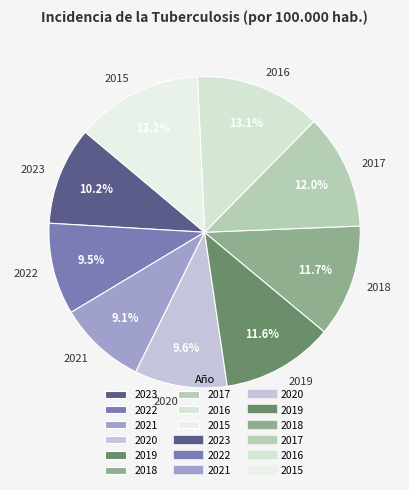

How many slices are in this pie chart?

9